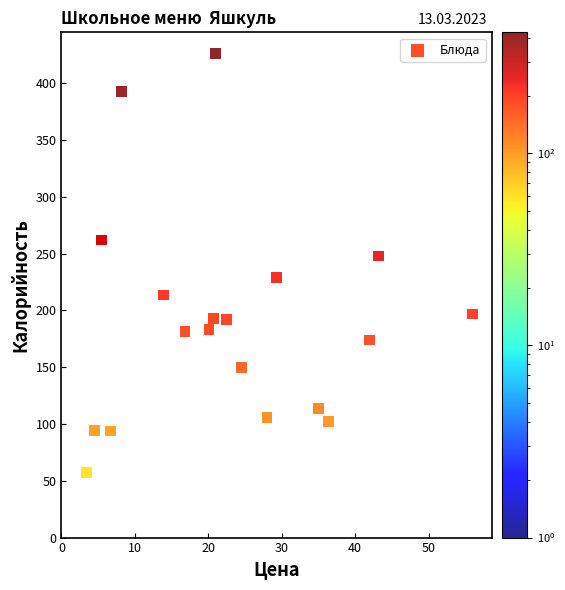

What Y value in the scatter plot is closest to 241?

248.0